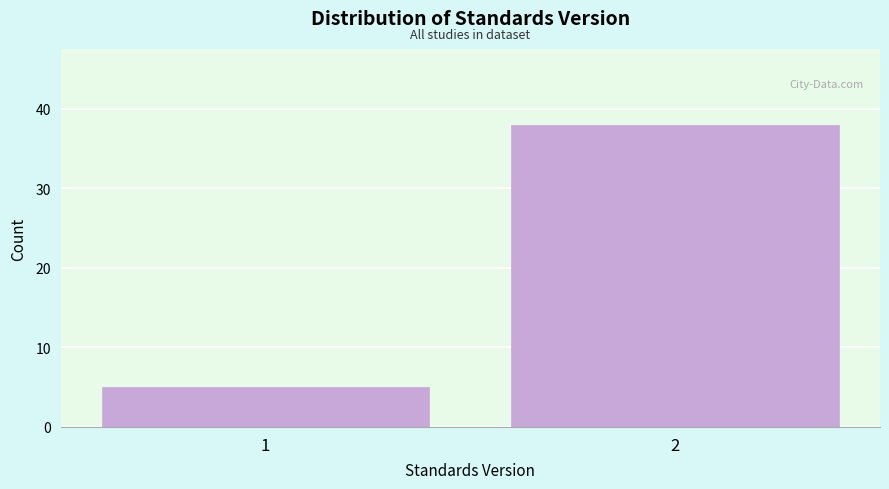

Reading left to right, what are all the values shown in this chart?

1=5	2=38